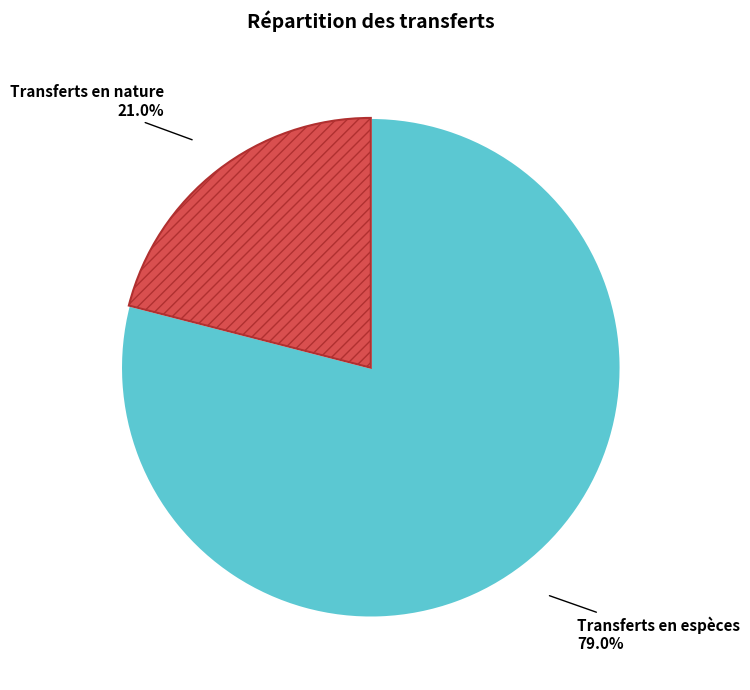

Is there any slice that represents more than half of the pie?

Yes